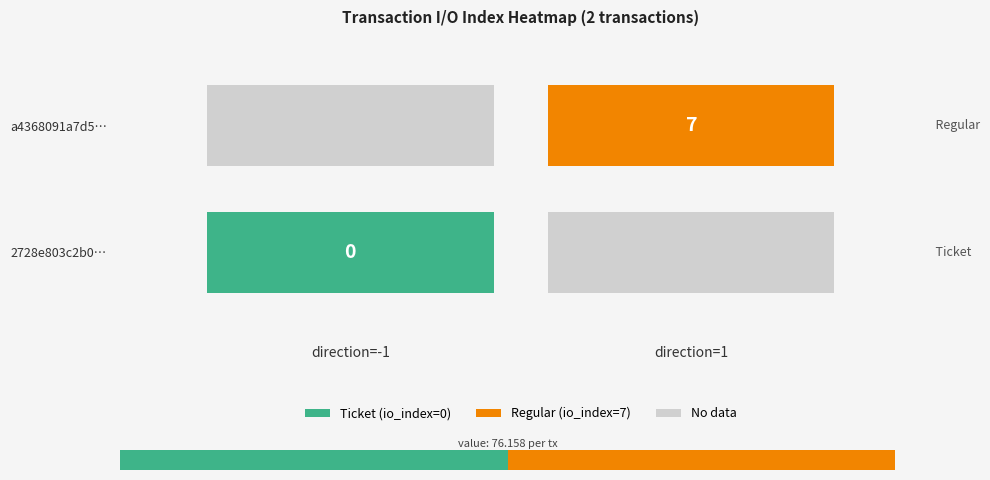

Which series has the widest spread of values?

a4368091a7d54dfe1d8bc91e934ce9fdaa8f855